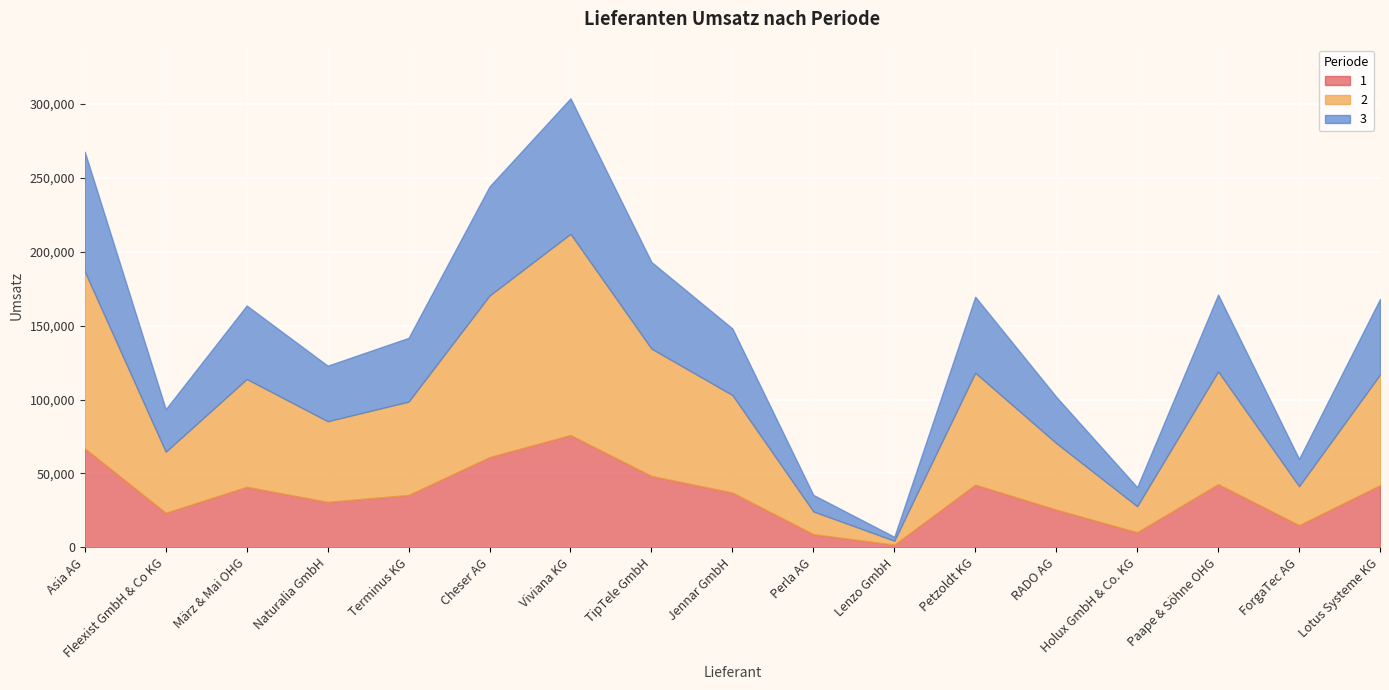

At which label does 1 reach its minimum?

Lenzo GmbH